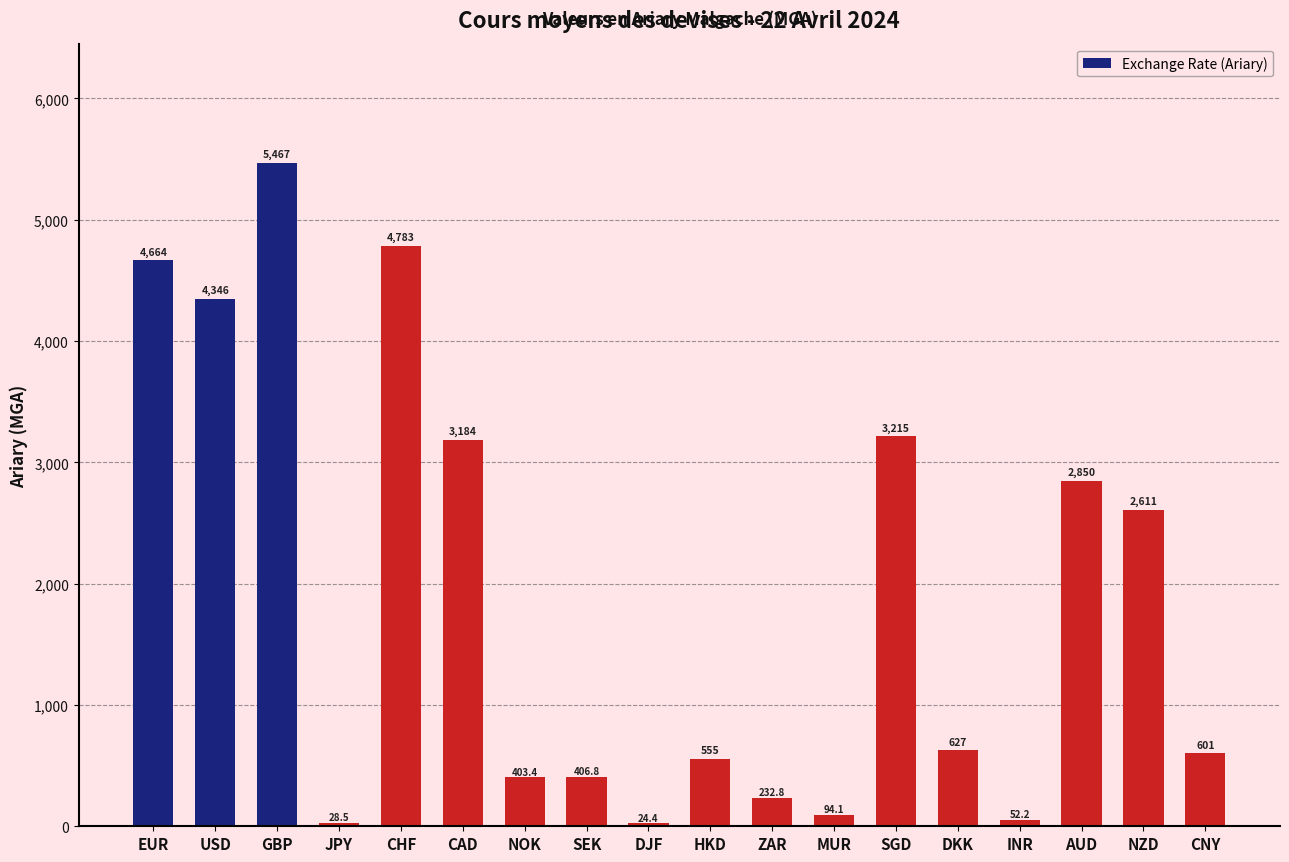

What is the label of the 12th bar from the right?

NOK